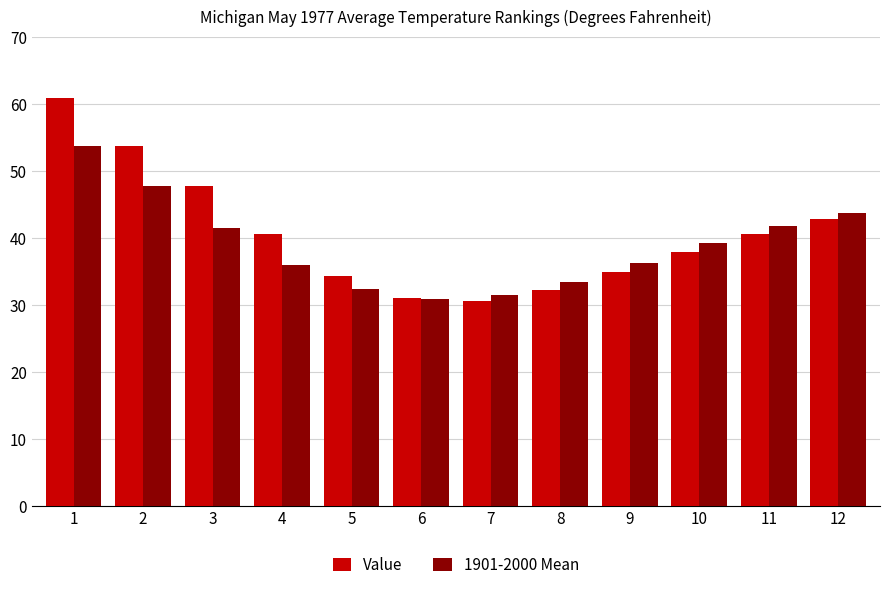

Which series changed the most between 2 and 11?

Value